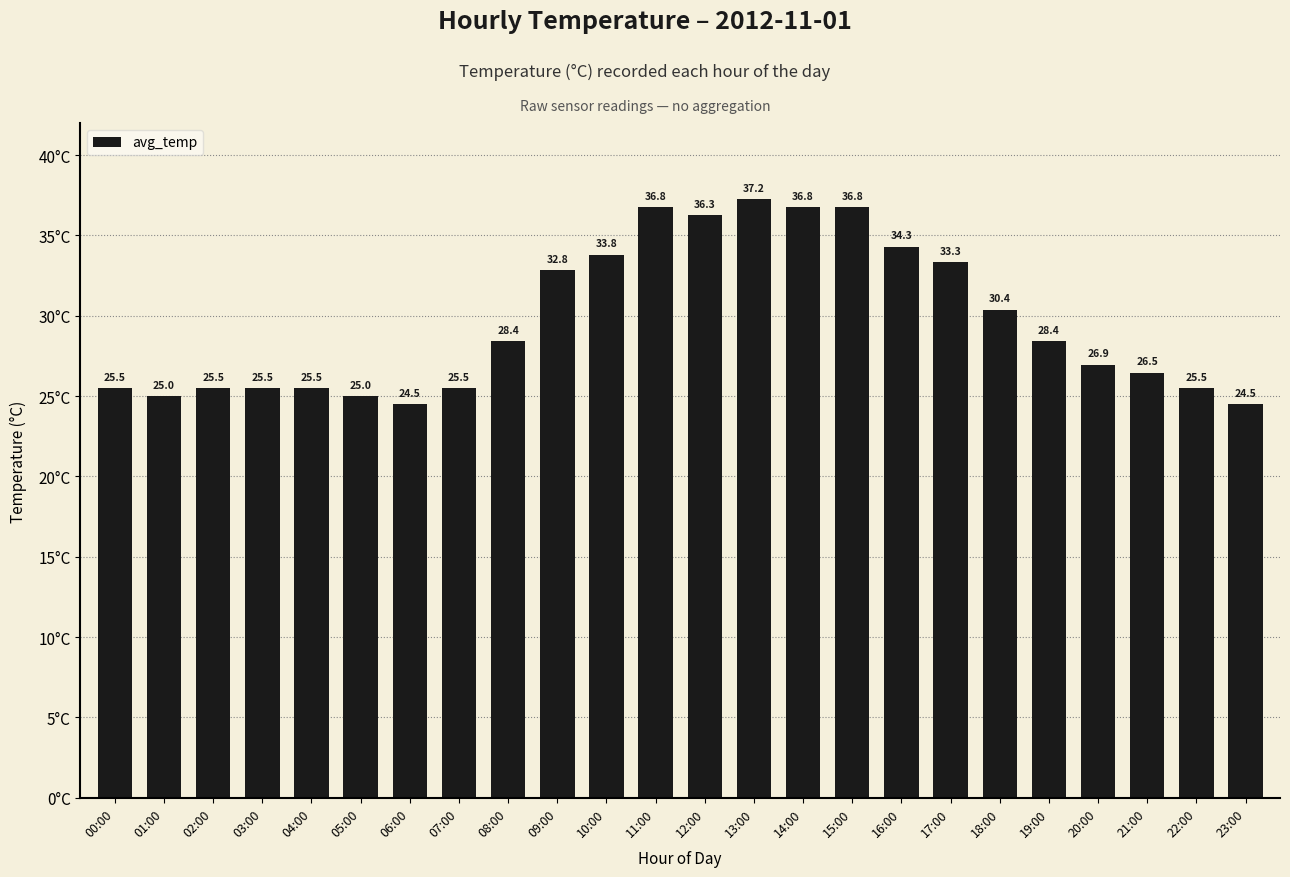

How many distinct data groups are displayed?

1